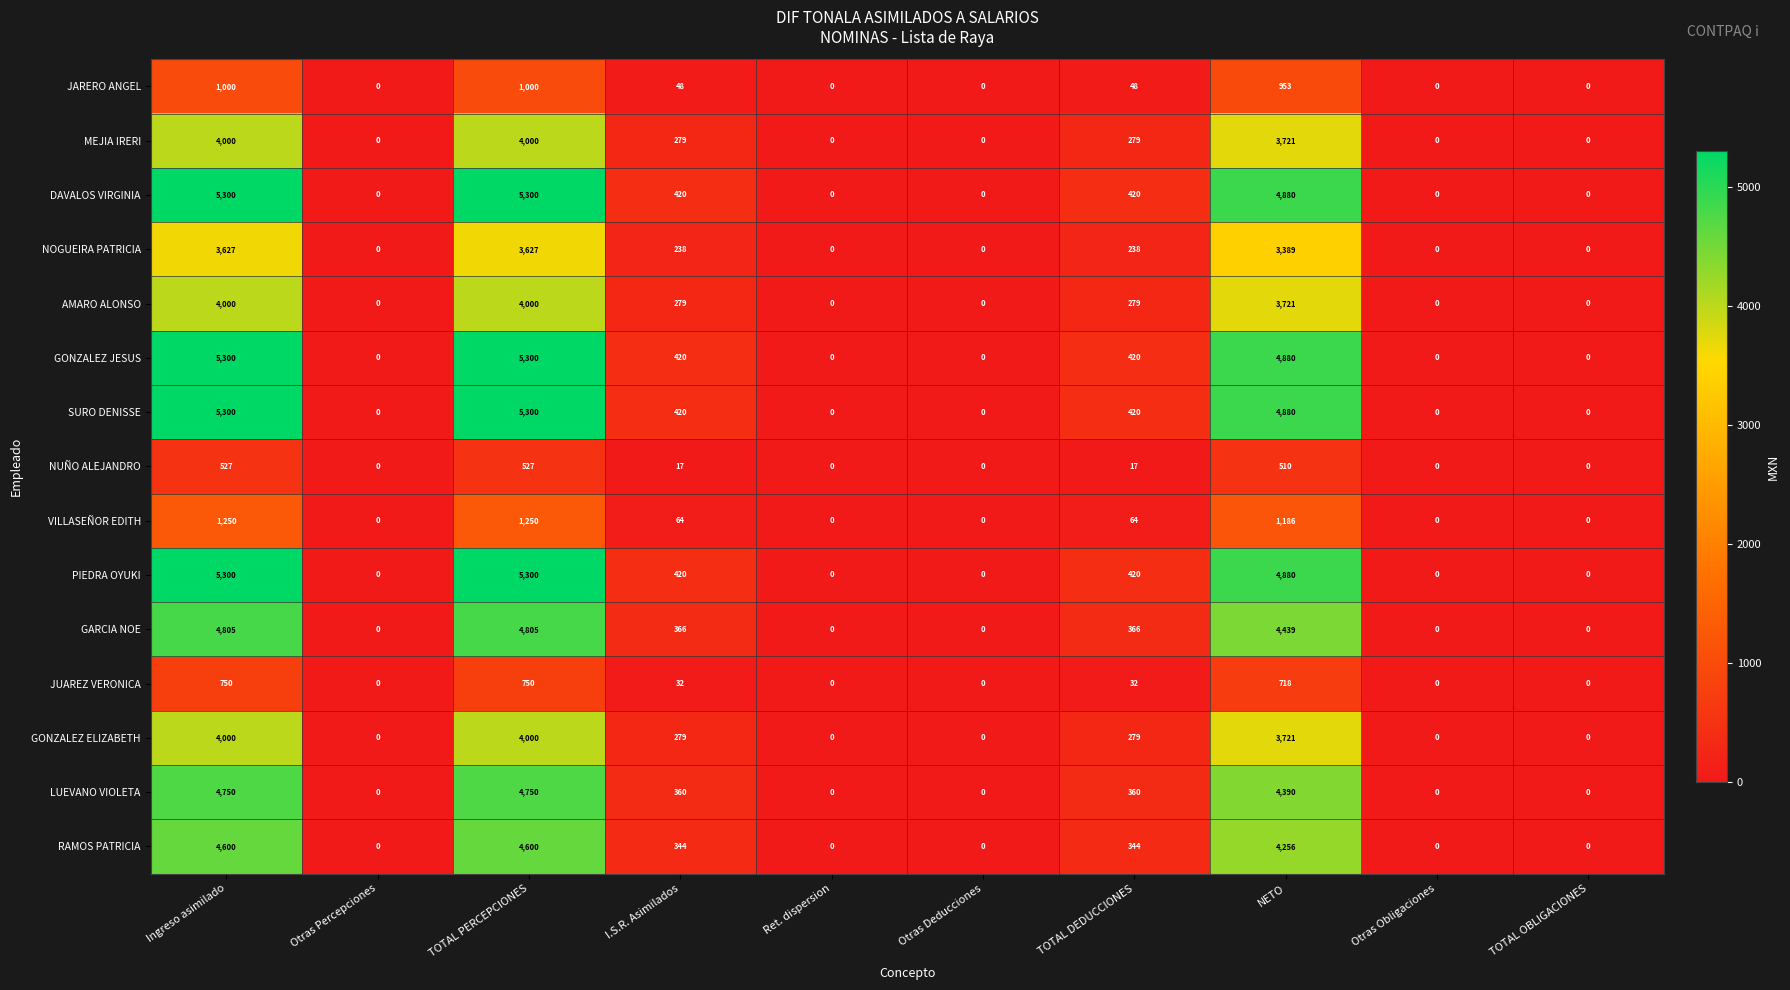

What is the greatest value displayed?

5300